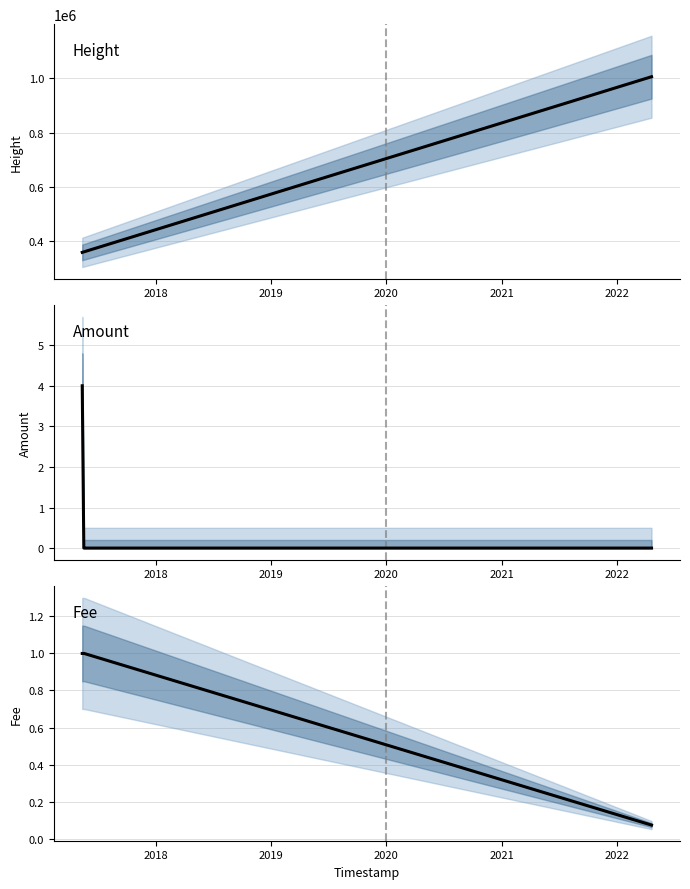

True or false: Amount and Height intersect in this chart.

False